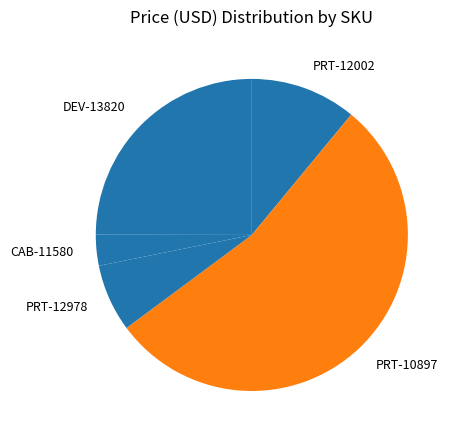

What is the majority slice?

PRT-10897